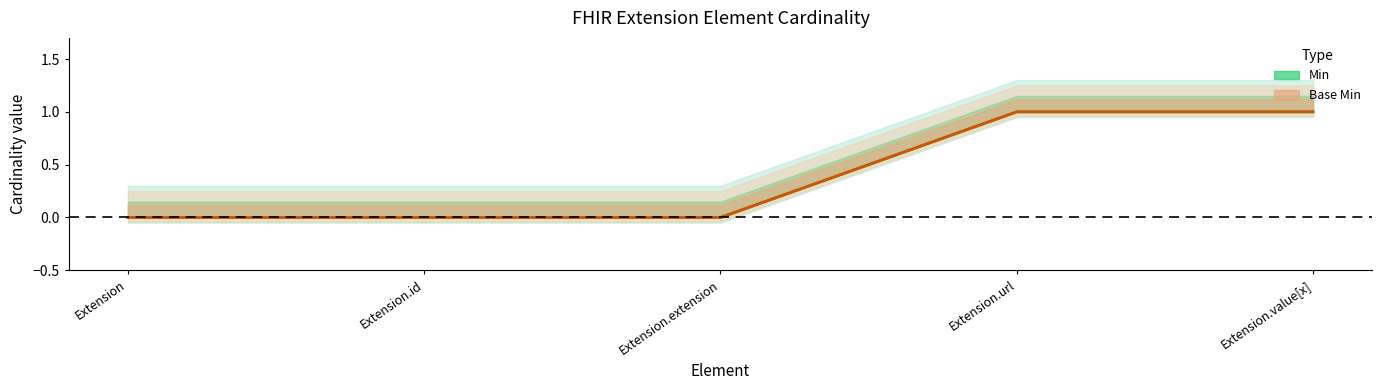

How many lines are shown in the chart?

2